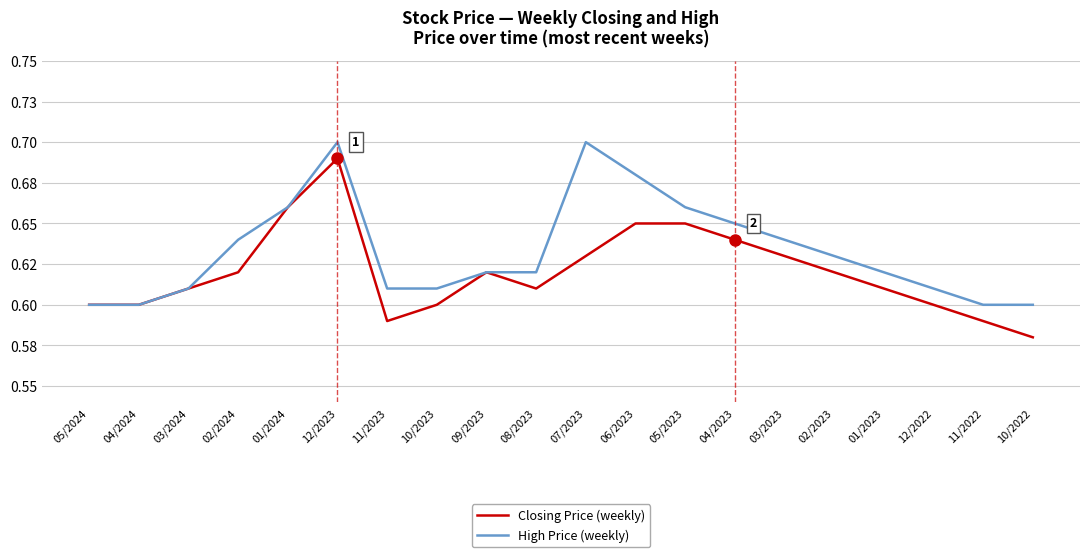

The High Price (weekly) series shows 0.6 at 10/2023. True or false?

True